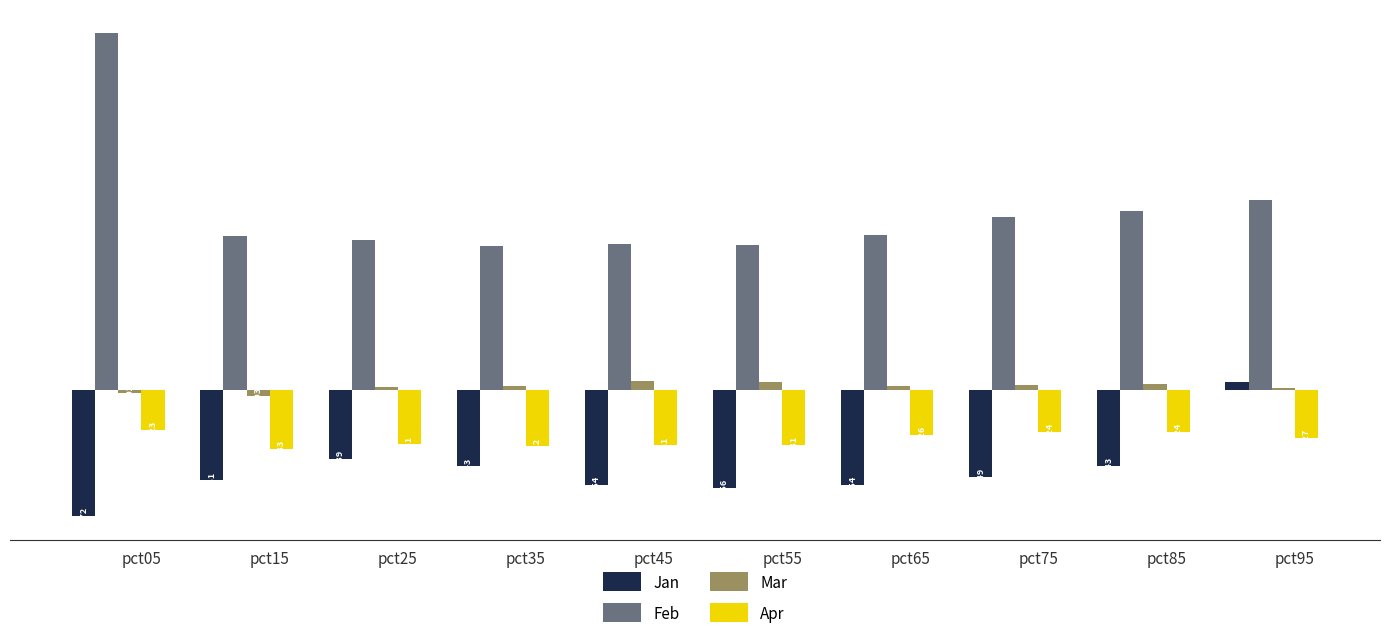

How many bars are there in total?

40